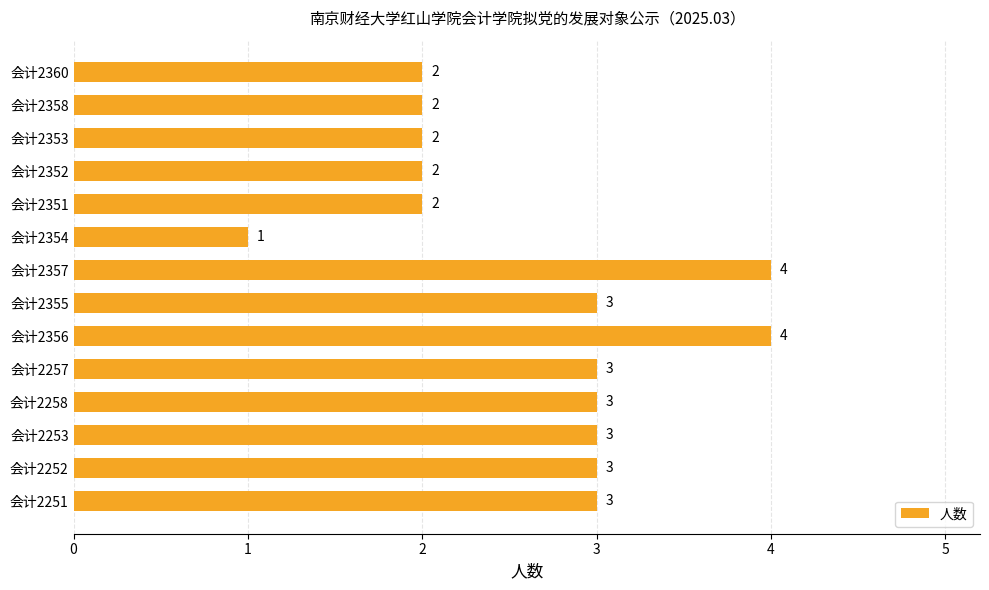

What is the maximum value shown in the chart?

4